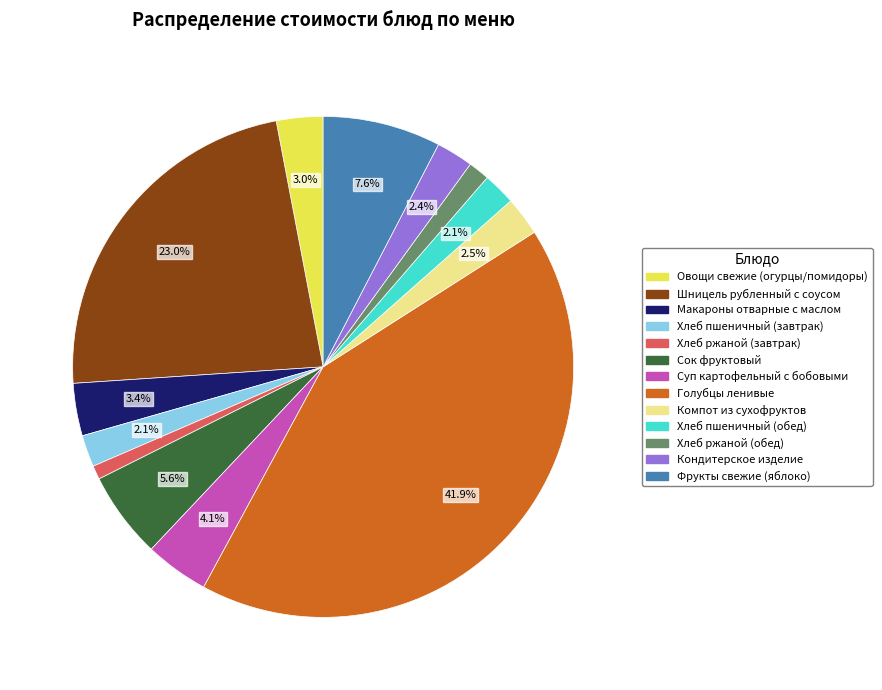

Between Фрукты свежие (яблоко) and Хлеб пшеничный (обед), which is larger?

Фрукты свежие (яблоко)